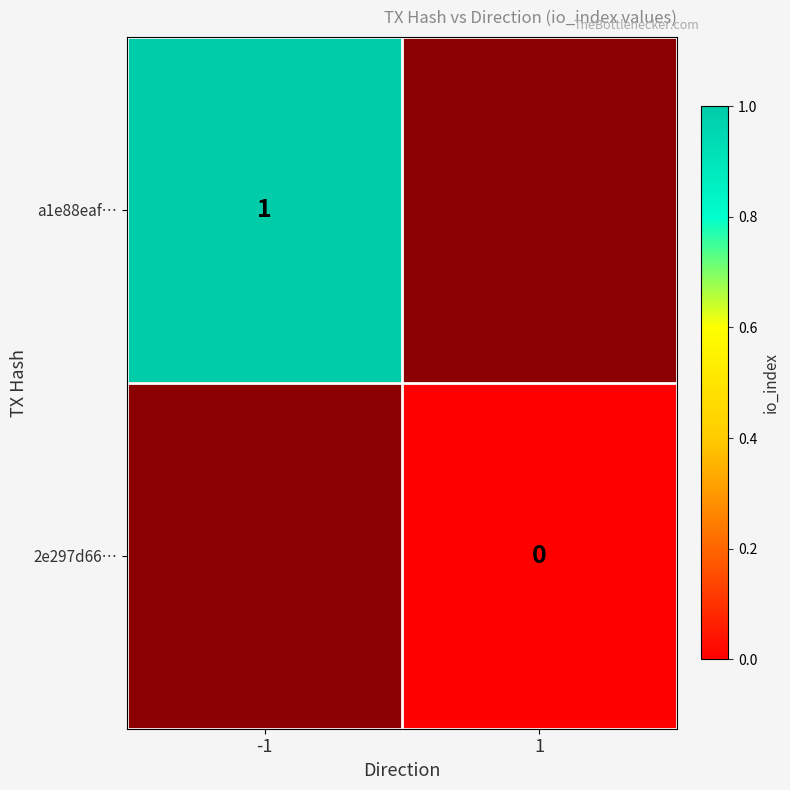

Is it true that a1e88eaf… equals 0 at -1?

False